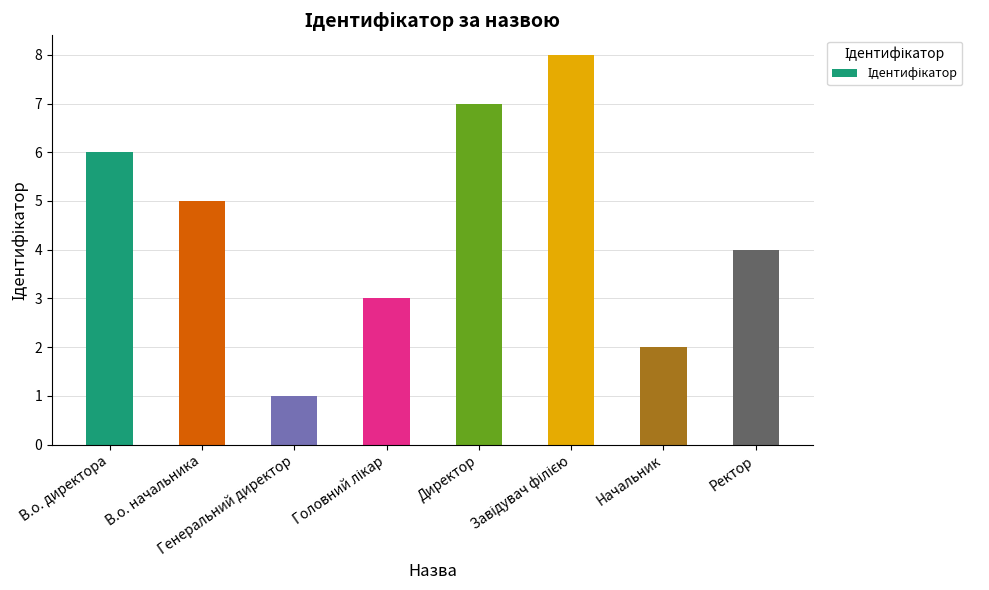

Reading right to left, extract all data points from this chart.

4	2	8	7	3	1	5	6